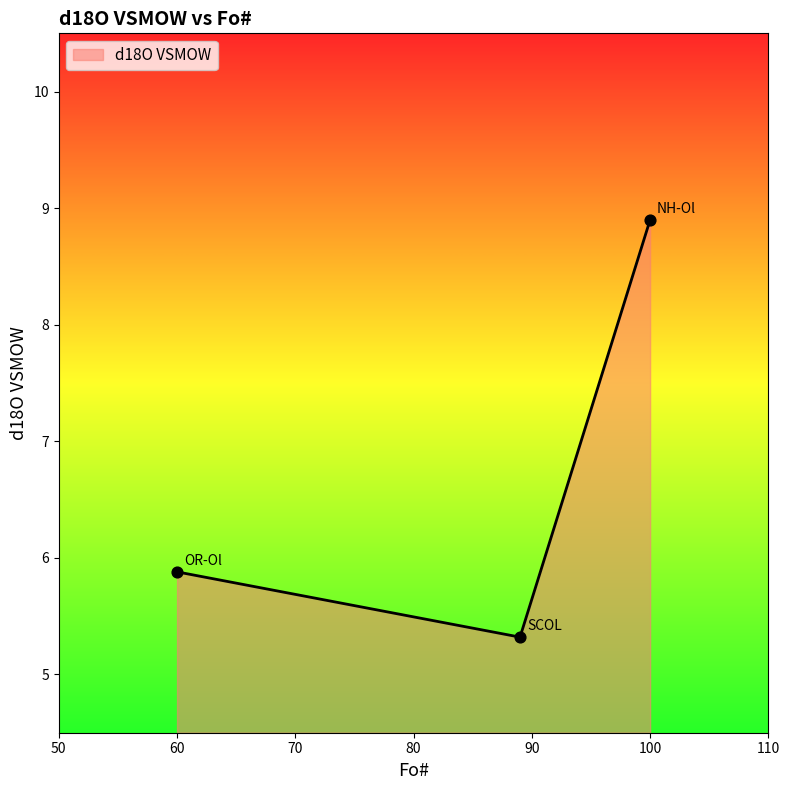

What is the greatest value displayed?

8.9